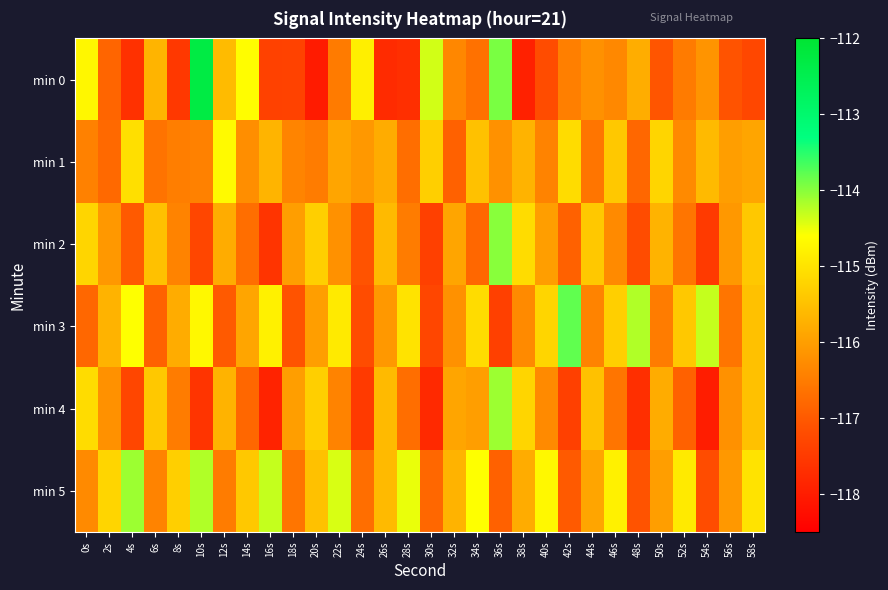

Reading right to left, transcribe all the data shown in this chart.

min 0: 58s=-117.3	56s=-117.1	54s=-116.1	52s=-116.5	50s=-117.1	48s=-115.8	46s=-116.3	44s=-116.2	42s=-116.4	40s=-117.2	38s=-117.9	36s=-113.9	34s=-116.7	32s=-116.3	30s=-114.4	28s=-117.7	26s=-117.8	24s=-114.8	22s=-116.5	20s=-118.0	18s=-117.4	16s=-117.4	14s=-114.6	12s=-115.6	10s=-112.3	8s=-117.5	6s=-115.7	4s=-117.7	2s=-116.8	0s=-114.7
min 1: 58s=-115.9	56s=-116.0	54s=-115.6	52s=-116.3	50s=-115.2	48s=-116.8	46s=-115.4	44s=-116.6	42s=-115.1	40s=-116.4	38s=-115.7	36s=-116.2	34s=-115.5	32s=-116.9	30s=-115.3	28s=-116.7	26s=-115.8	24s=-116.1	22s=-115.9	20s=-116.5	18s=-116.4	16s=-115.7	14s=-116.2	12s=-114.7	10s=-116.4	8s=-116.5	6s=-116.6	4s=-115.1	2s=-116.8	0s=-116.4
min 2: 58s=-115.4	56s=-116.1	54s=-117.5	52s=-116.6	50s=-115.7	48s=-117.2	46s=-116.3	44s=-115.4	42s=-116.9	40s=-116.0	38s=-115.1	36s=-114.0	34s=-116.8	32s=-115.9	30s=-117.4	28s=-116.5	26s=-115.6	24s=-117.1	22s=-116.2	20s=-115.3	18s=-116.0	16s=-117.6	14s=-116.7	12s=-115.8	10s=-117.3	8s=-116.4	6s=-115.5	4s=-117.0	2s=-116.1	0s=-115.2
min 3: 58s=-115.5	56s=-116.6	54s=-114.3	52s=-115.4	50s=-116.5	48s=-114.2	46s=-115.3	44s=-116.4	42s=-113.8	40s=-115.2	38s=-116.3	36s=-117.4	34s=-115.1	32s=-116.2	30s=-117.3	28s=-115.0	26s=-116.1	24s=-117.2	22s=-114.9	20s=-116.0	18s=-117.1	16s=-114.8	14s=-115.9	12s=-117.0	10s=-114.7	8s=-115.8	6s=-116.9	4s=-114.6	2s=-115.7	0s=-116.8
min 4: 58s=-115.5	56s=-116.2	54s=-118.0	52s=-116.9	50s=-115.8	48s=-117.7	46s=-116.6	44s=-115.5	42s=-117.4	40s=-116.3	38s=-115.2	36s=-114.1	34s=-116.0	32s=-115.9	30s=-117.8	28s=-116.7	26s=-115.6	24s=-117.5	22s=-116.4	20s=-115.3	18s=-116.0	16s=-117.9	14s=-116.8	12s=-115.7	10s=-117.6	8s=-116.5	6s=-115.4	4s=-117.3	2s=-116.2	0s=-115.1
min 5: 58s=-115.0	56s=-116.1	54s=-117.2	52s=-114.9	50s=-116.0	48s=-117.1	46s=-114.8	44s=-115.9	42s=-117.0	40s=-114.7	38s=-115.8	36s=-116.9	34s=-114.6	32s=-115.7	30s=-116.8	28s=-114.5	26s=-115.6	24s=-116.7	22s=-114.4	20s=-115.5	18s=-116.6	16s=-114.3	14s=-115.4	12s=-116.5	10s=-114.2	8s=-115.3	6s=-116.4	4s=-114.1	2s=-115.2	0s=-116.3